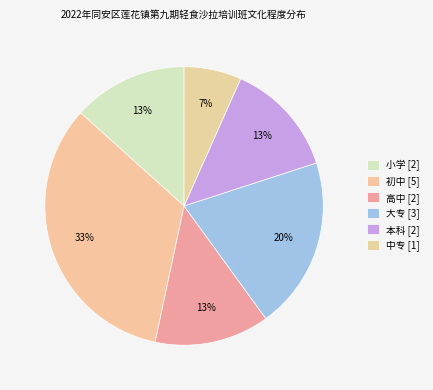

To the nearest percent, what percentage of the pie is 中专?

7%